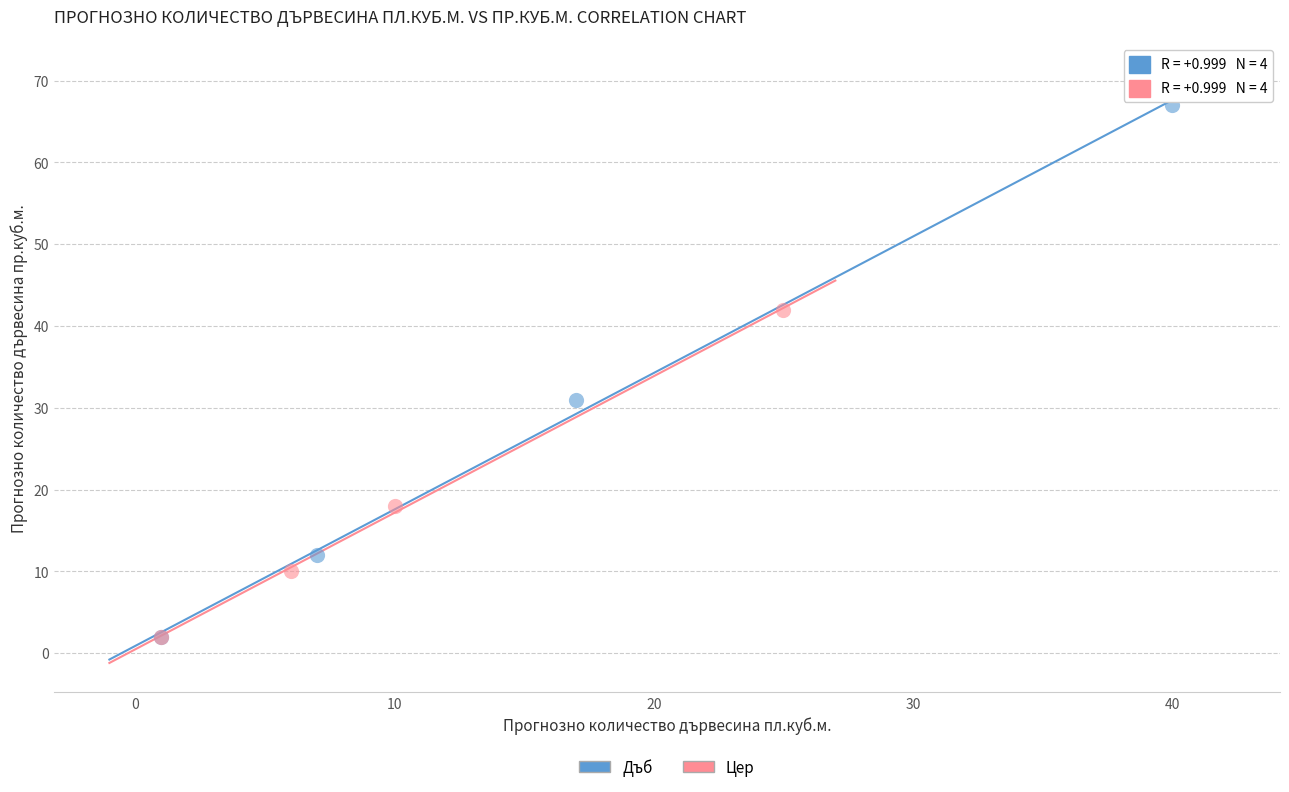

Which series reaches the maximum Y coordinate?

Дъб